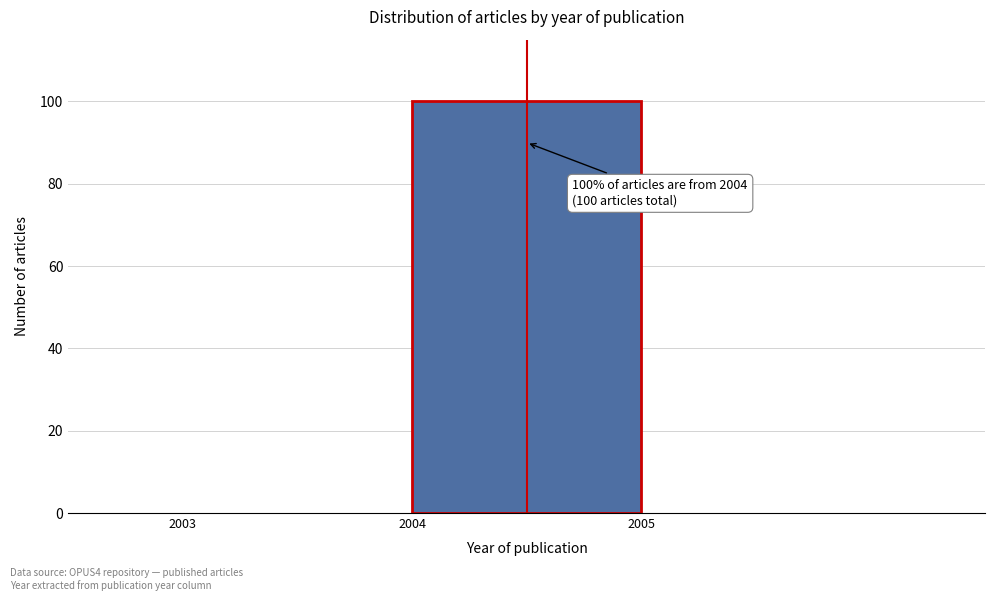

Which range on the x-axis has the tallest bar?

2004 to 2005